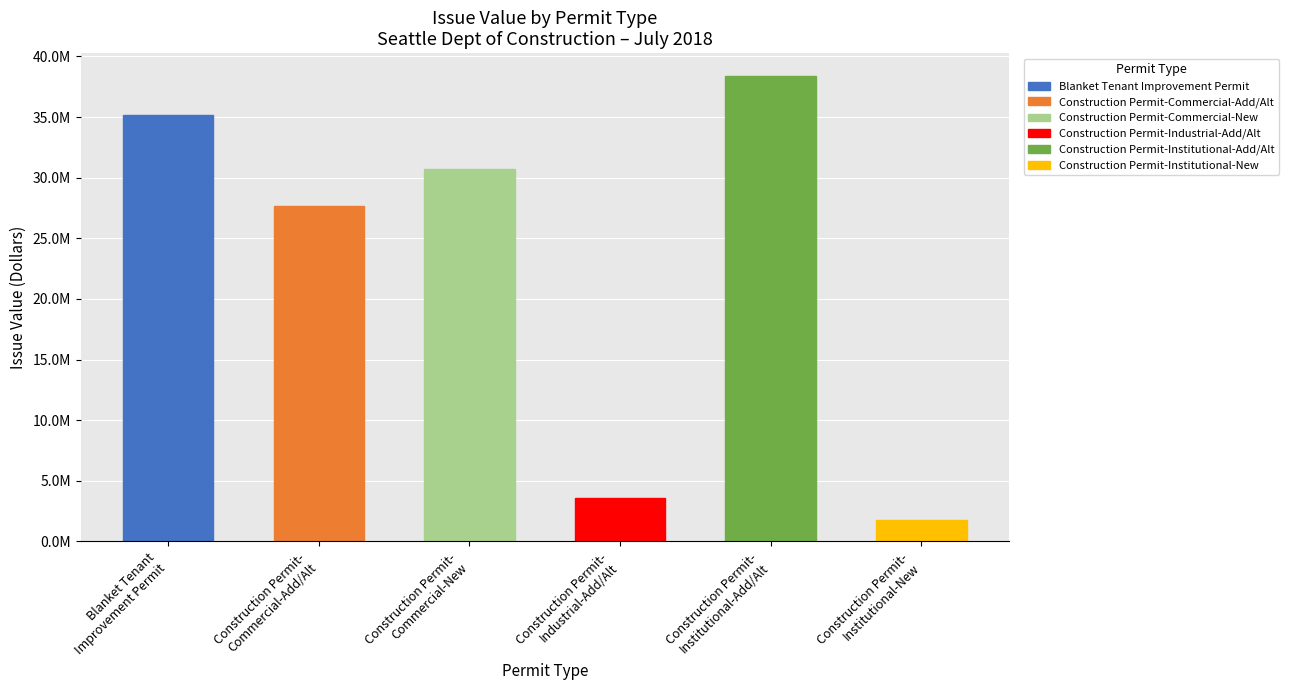

Read the value at Construction Permit-
Commercial-New.

30732674